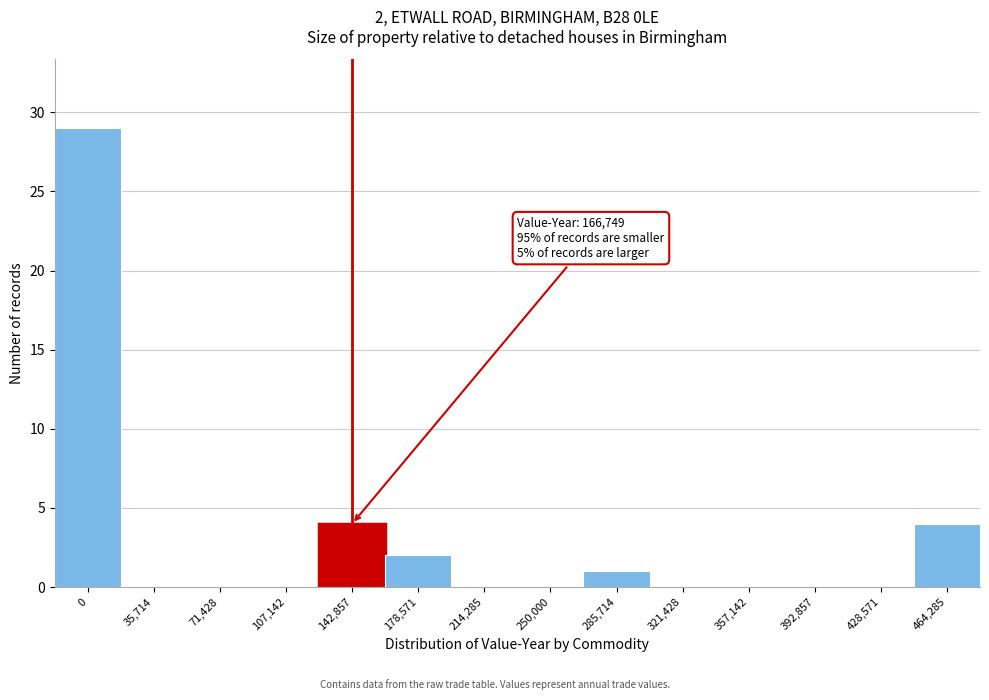

Reading left to right, list all the values displayed in this chart.

0=29	35,714=0	71,428=0	107,142=0	142,857=4	178,571=2	214,285=0	250,000=0	285,714=1	321,428=0	357,142=0	392,857=0	428,571=0	464,285=4